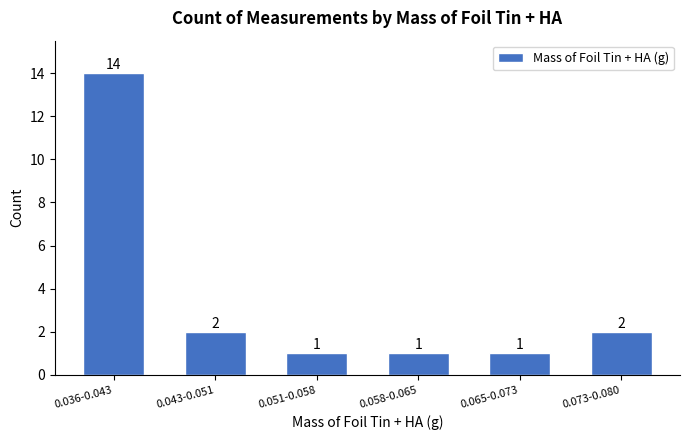

Reading left to right, transcribe all the data shown in this chart.

14	2	1	1	1	2